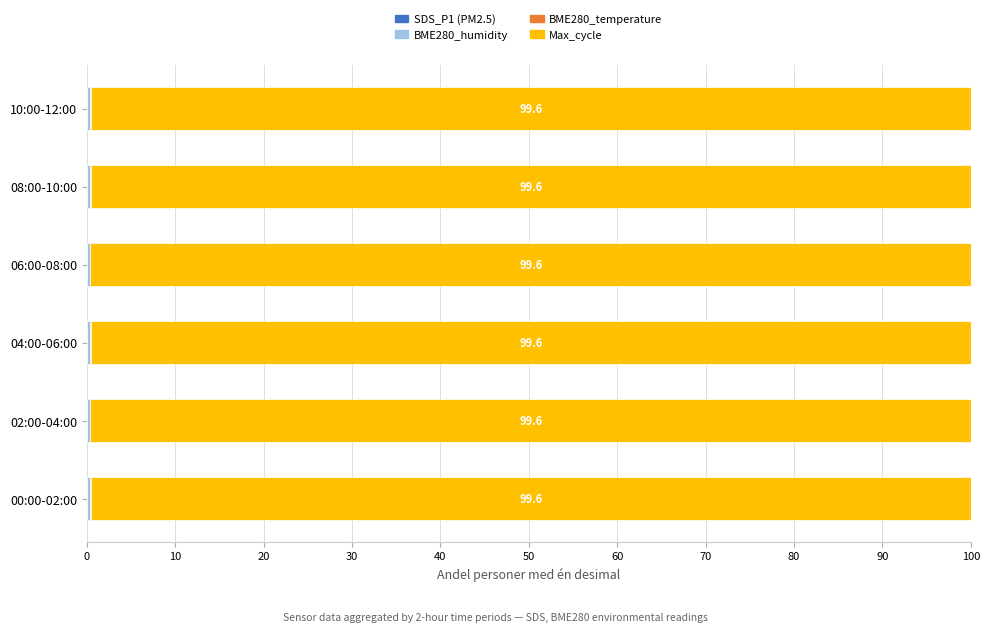

Count the BME280_humidity values in the range 0 to 1.

6